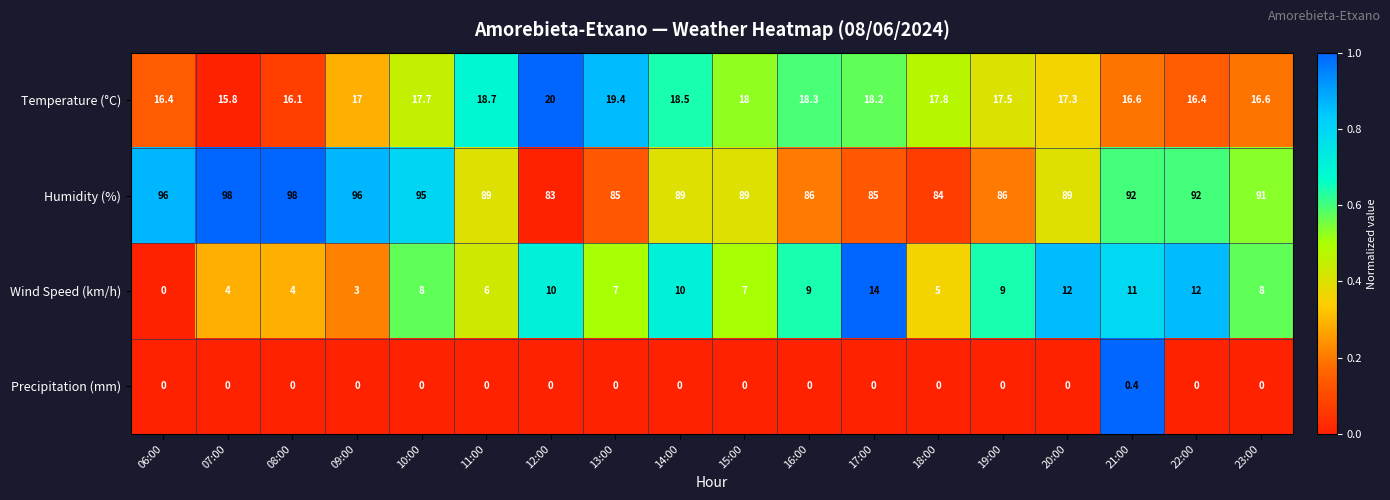

Between 18:00 and 19:00, which series saw the biggest shift?

Wind Speed (km/h)